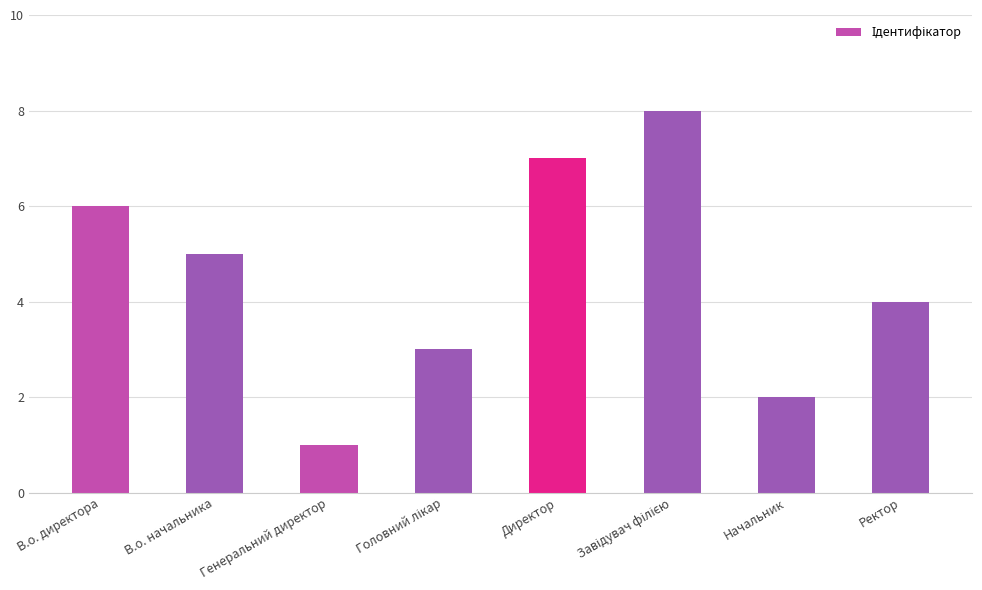

What is the label of the 1st bar from the right?

Ректор